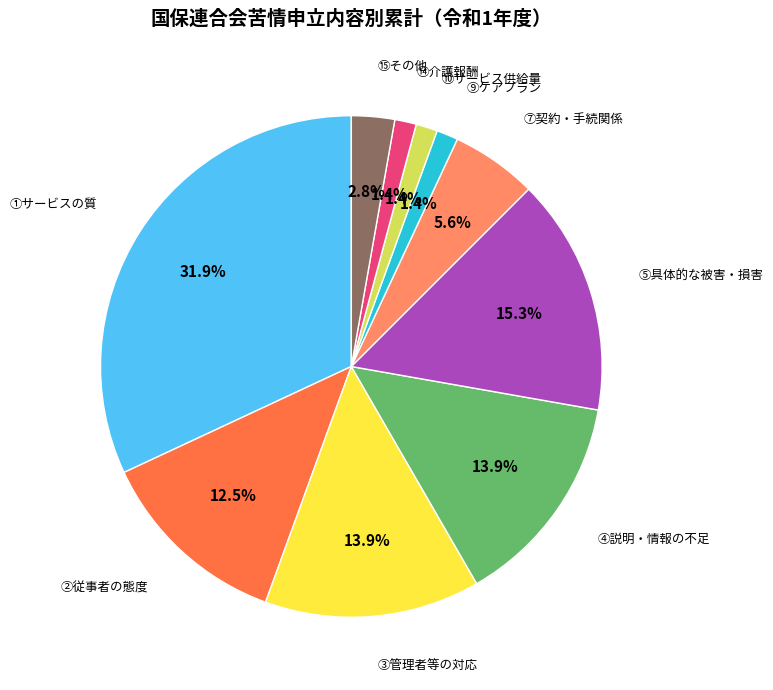

Is there any slice that represents more than half of the pie?

No